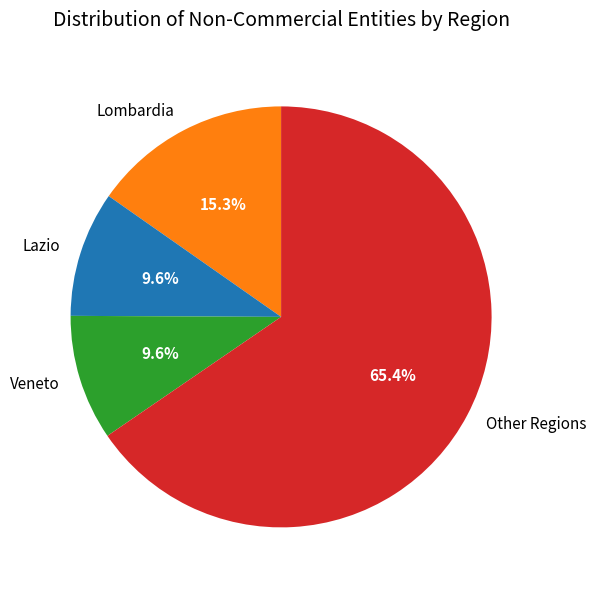

Which slice is the largest?

Other Regions